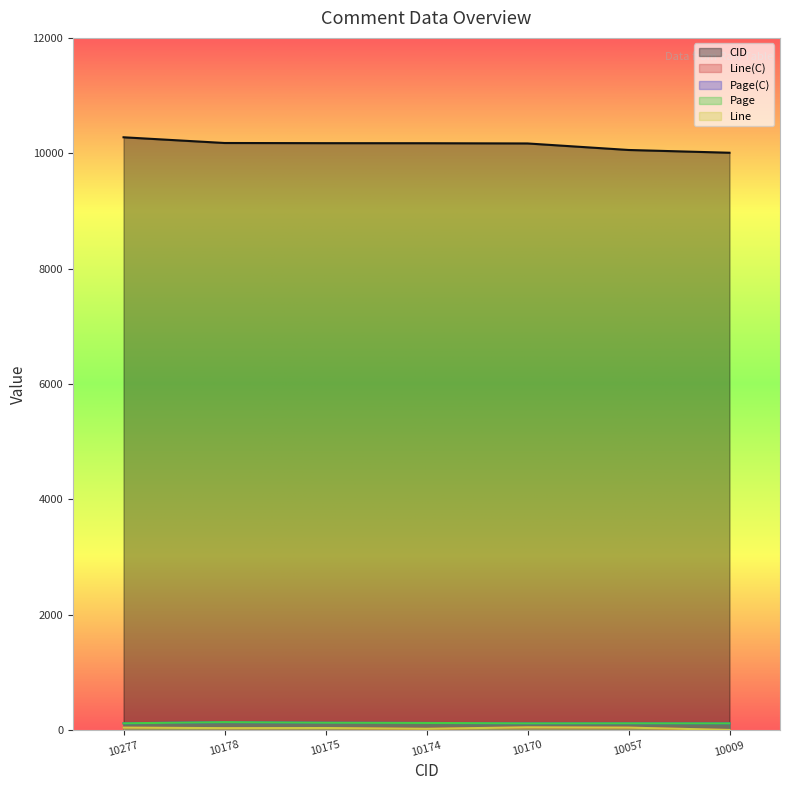

Is it true that Line equals 4 at 10009?

False